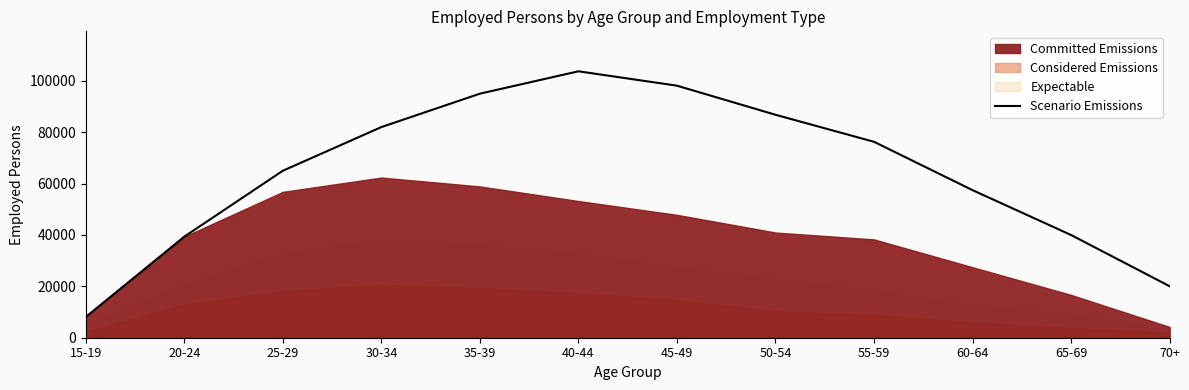

List the labels in order of value, largest first.

40-44, 45-49, 35-39, 50-54, 30-34, 55-59, 25-29, 60-64, 65-69, 20-24, 70+, 15-19